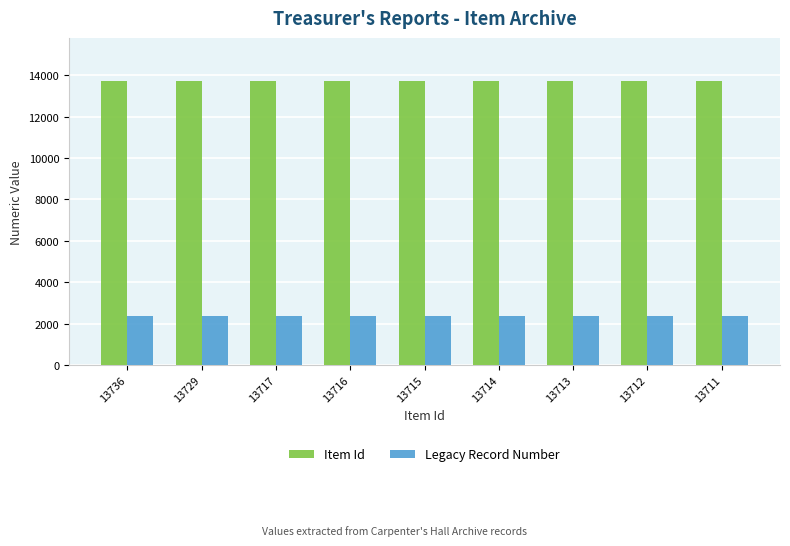

Is the value of Legacy Record Number at 13716 greater than the value of Item Id at 13729?

No